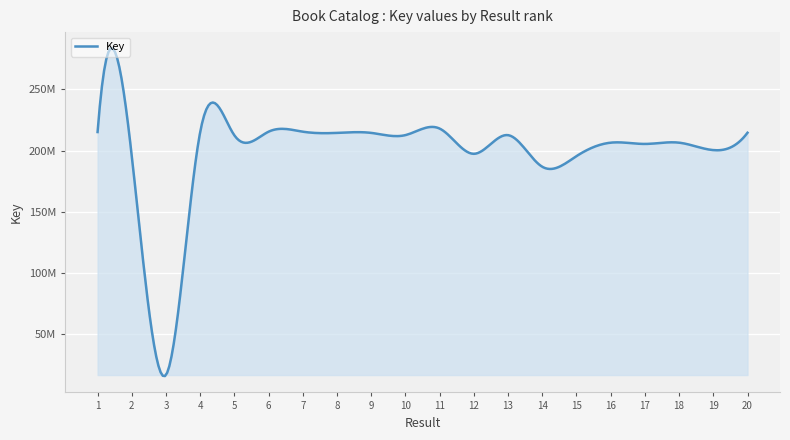

Does the chart have visible grid lines?

Yes